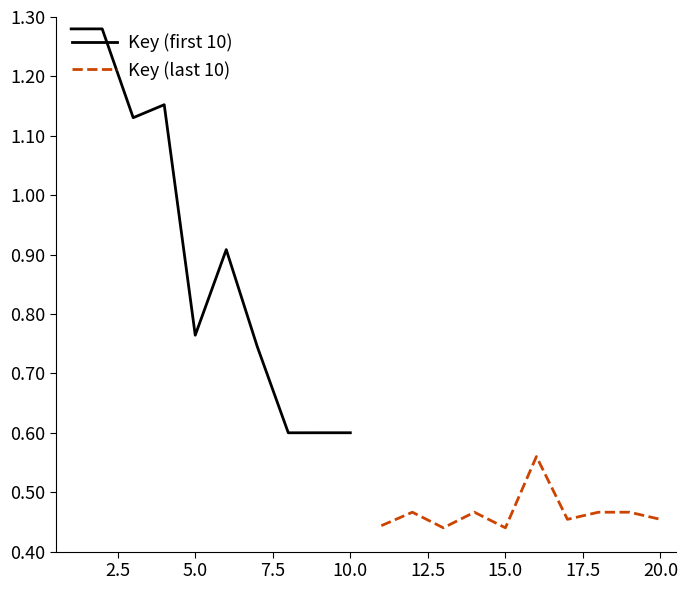

True or false: Key (last 10) and Key (first 10) intersect in this chart.

False